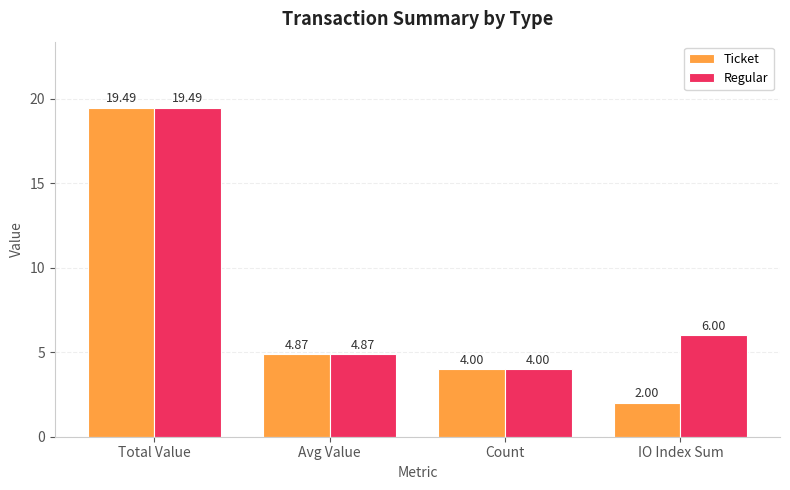

What is the sum of all Regular values?

34.4